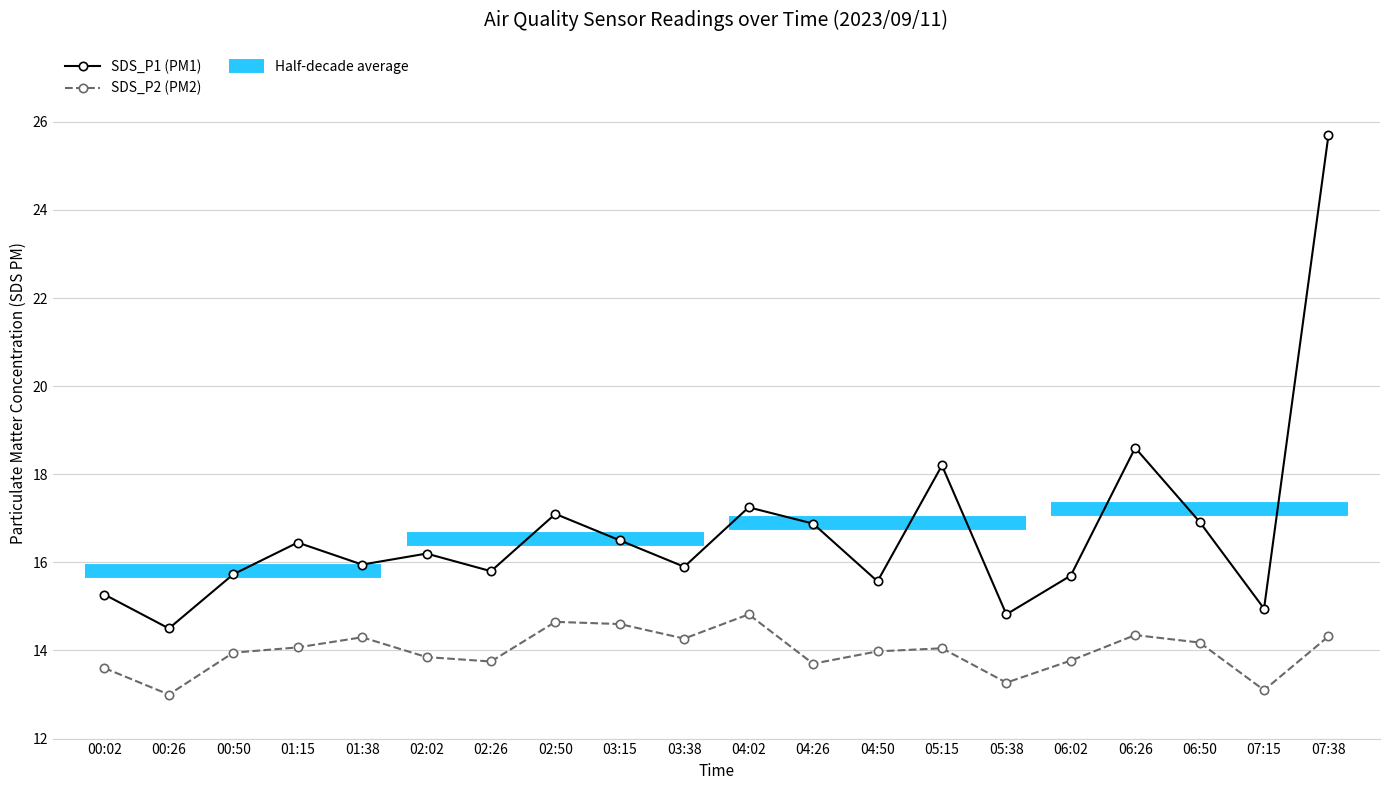

What is the lowest value of the SDS_P2 series?

13.0